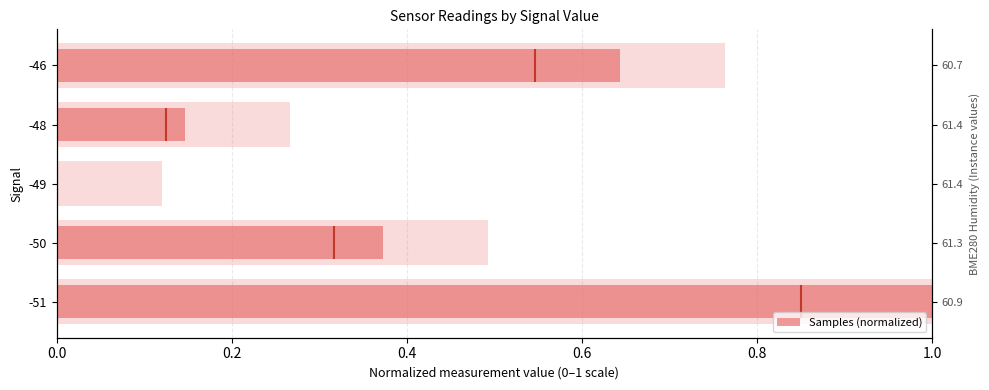

Are the bars grouped side by side (vs. stacked)?

No